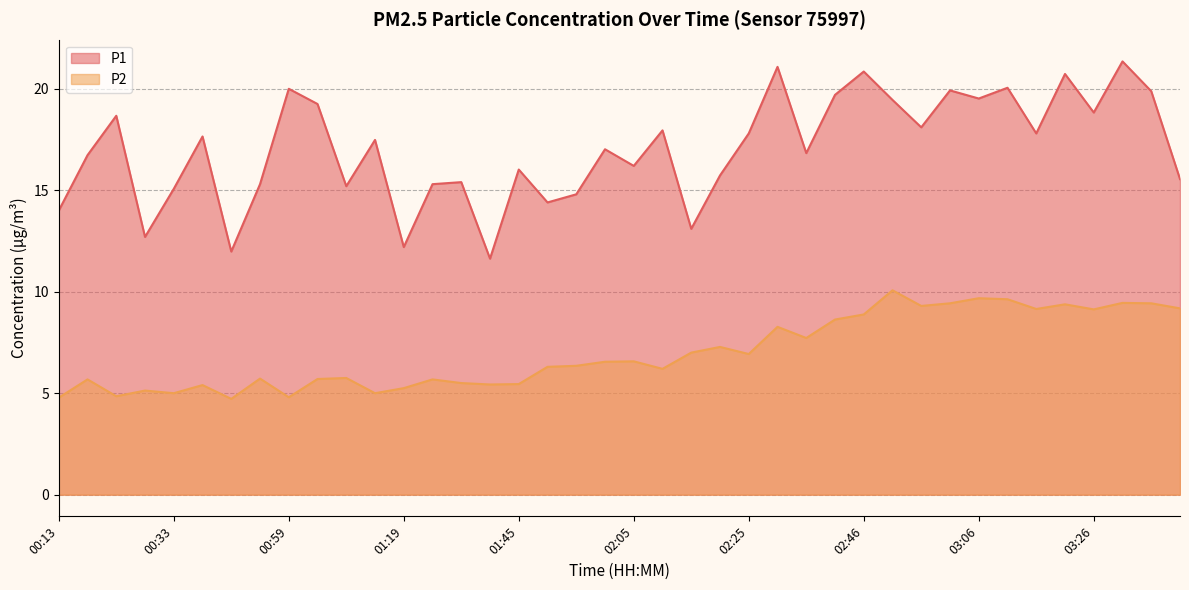

What are all the series names shown in the legend?

P1, P2